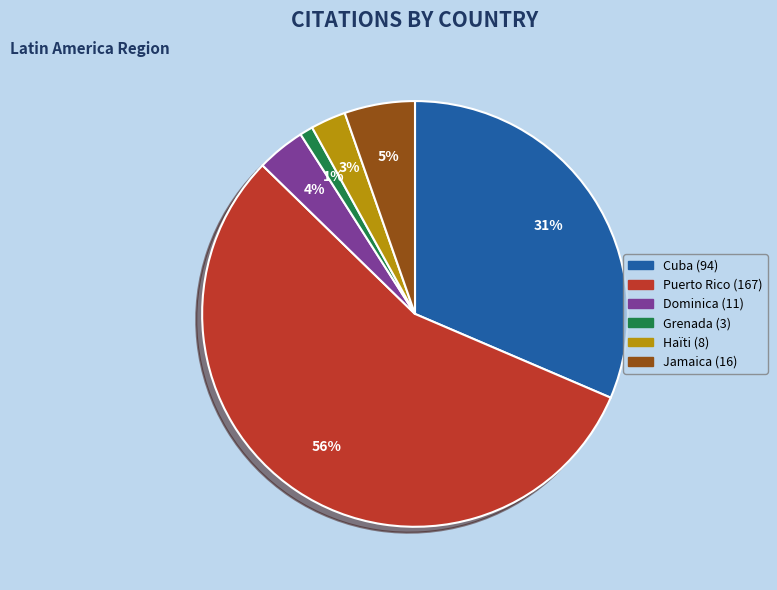

To the nearest percent, what is the difference between the Dominica and Haïti slice percentages?

1%